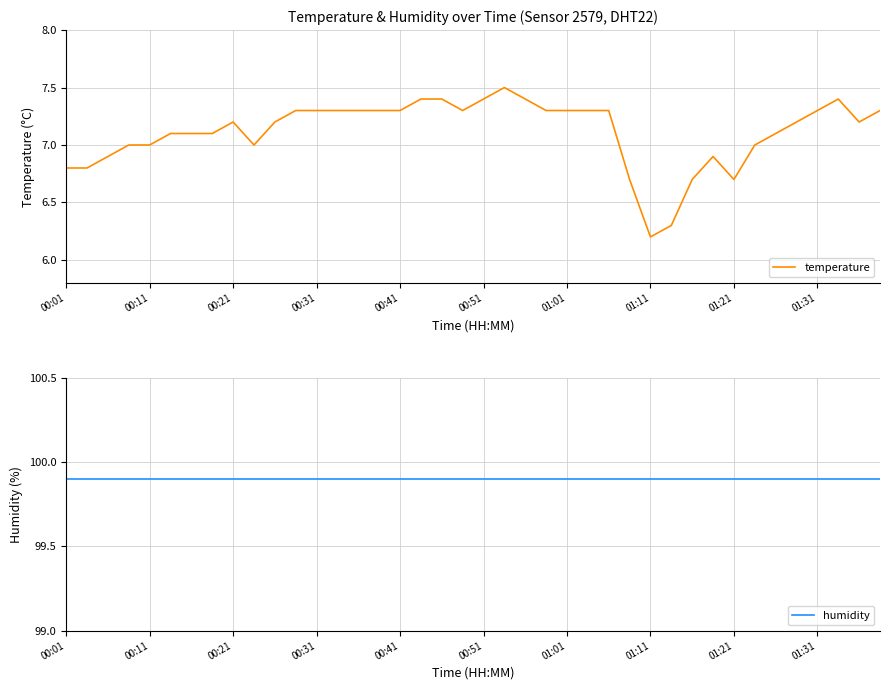

At which label is temperature closest to 6?

01:11